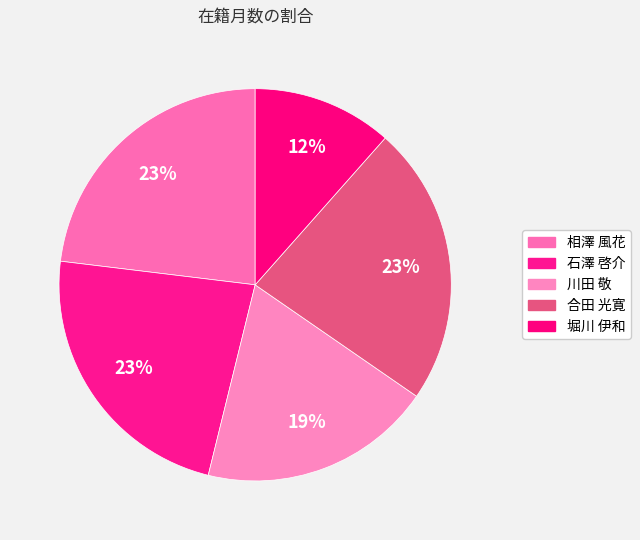

To the nearest percent, what portion does 相澤 風花 represent?

23%